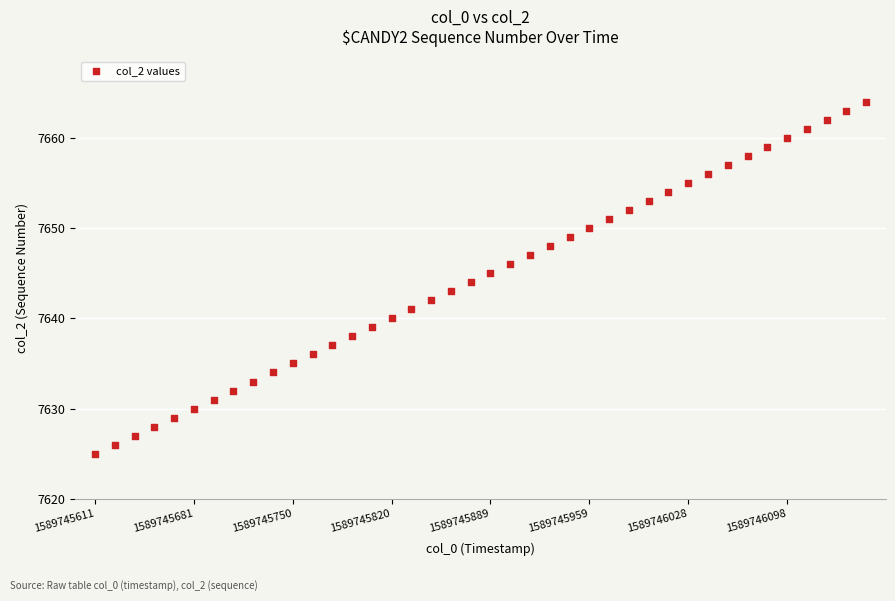

What is the range of Y values (max minus min)?

39